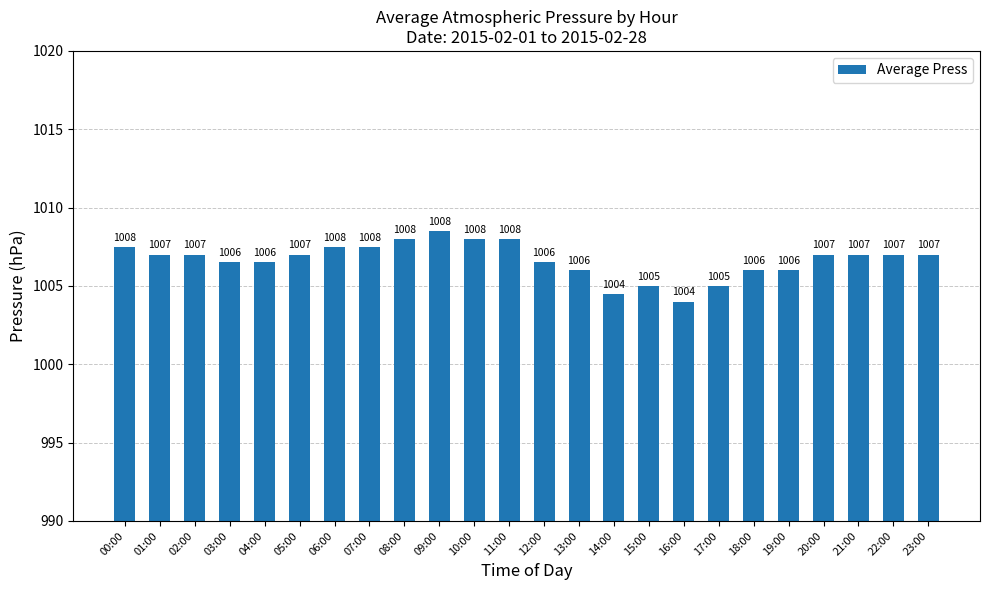

True or false: the data shows 625.2 at 17:00.

False